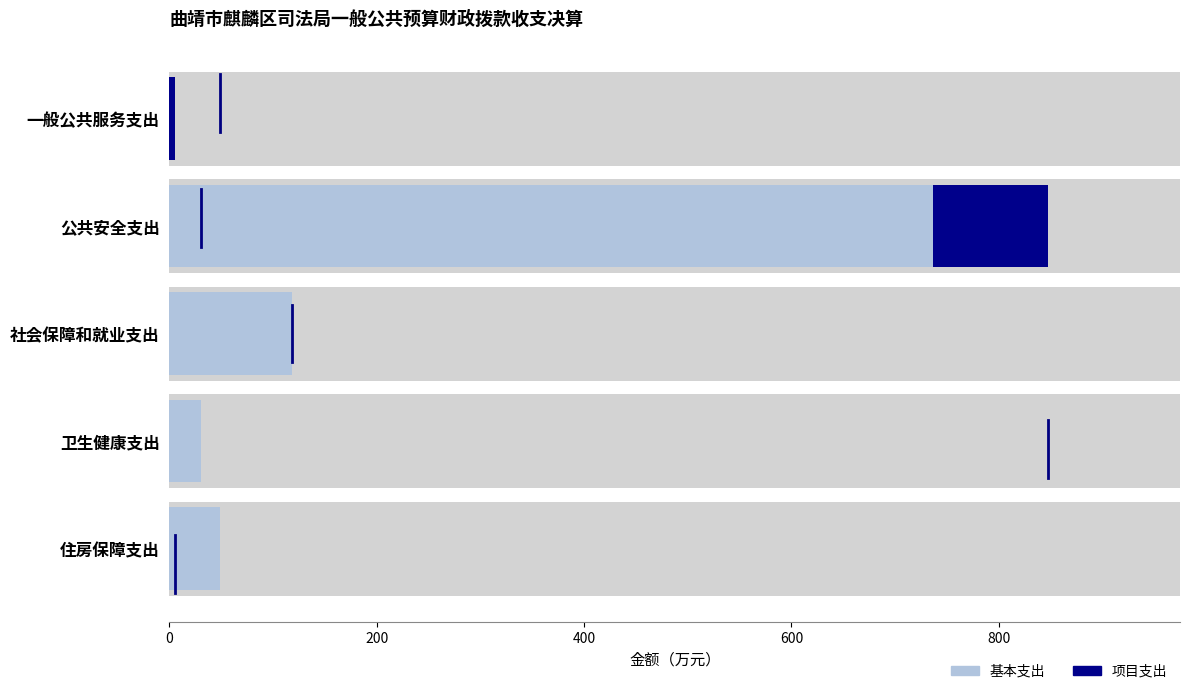

Is it true that 基本支出 equals 214.8 at 公共安全支出?

False